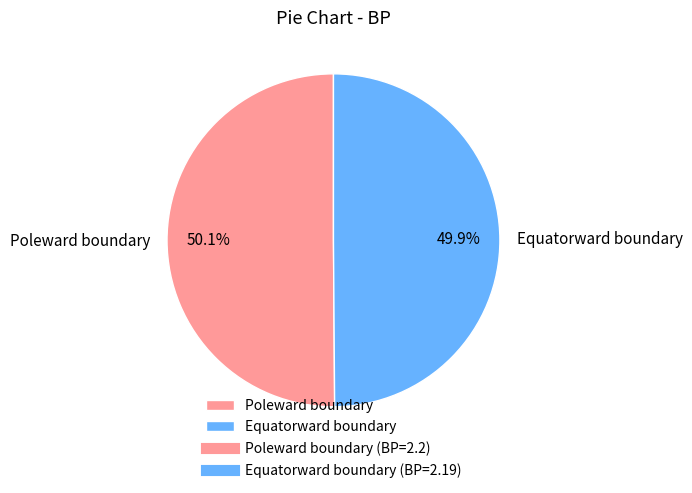

Combined, do Equatorward boundary and Poleward boundary account for over 50%?

Yes